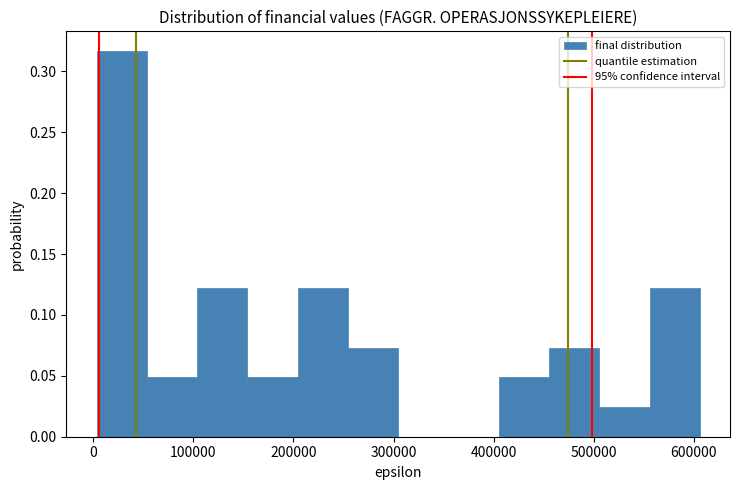

Over which range of the x-axis is the bar tallest?

0 to 50000